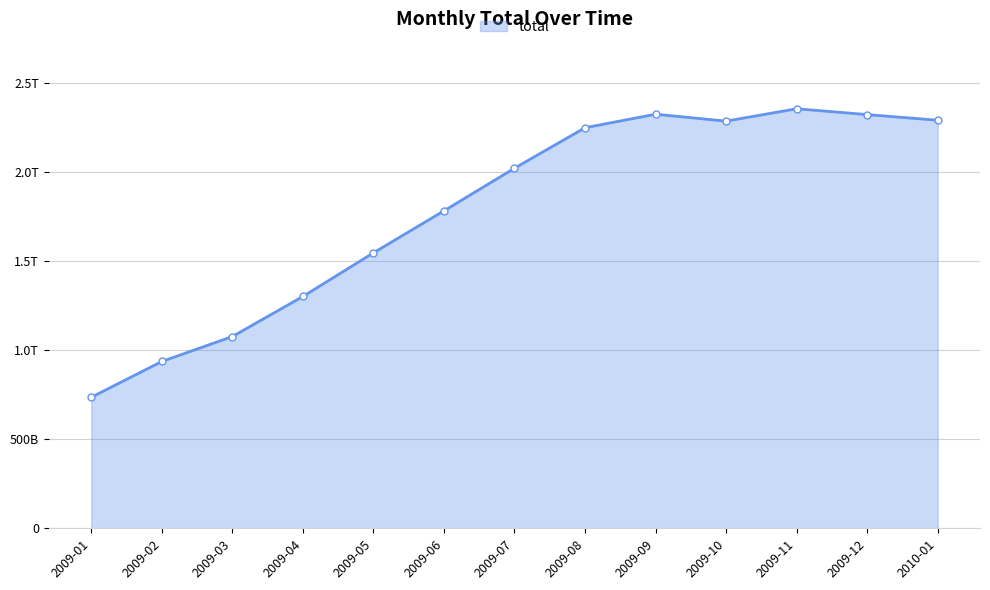

What is the change in value from 2009-03 to 2009-04?

+224802195034